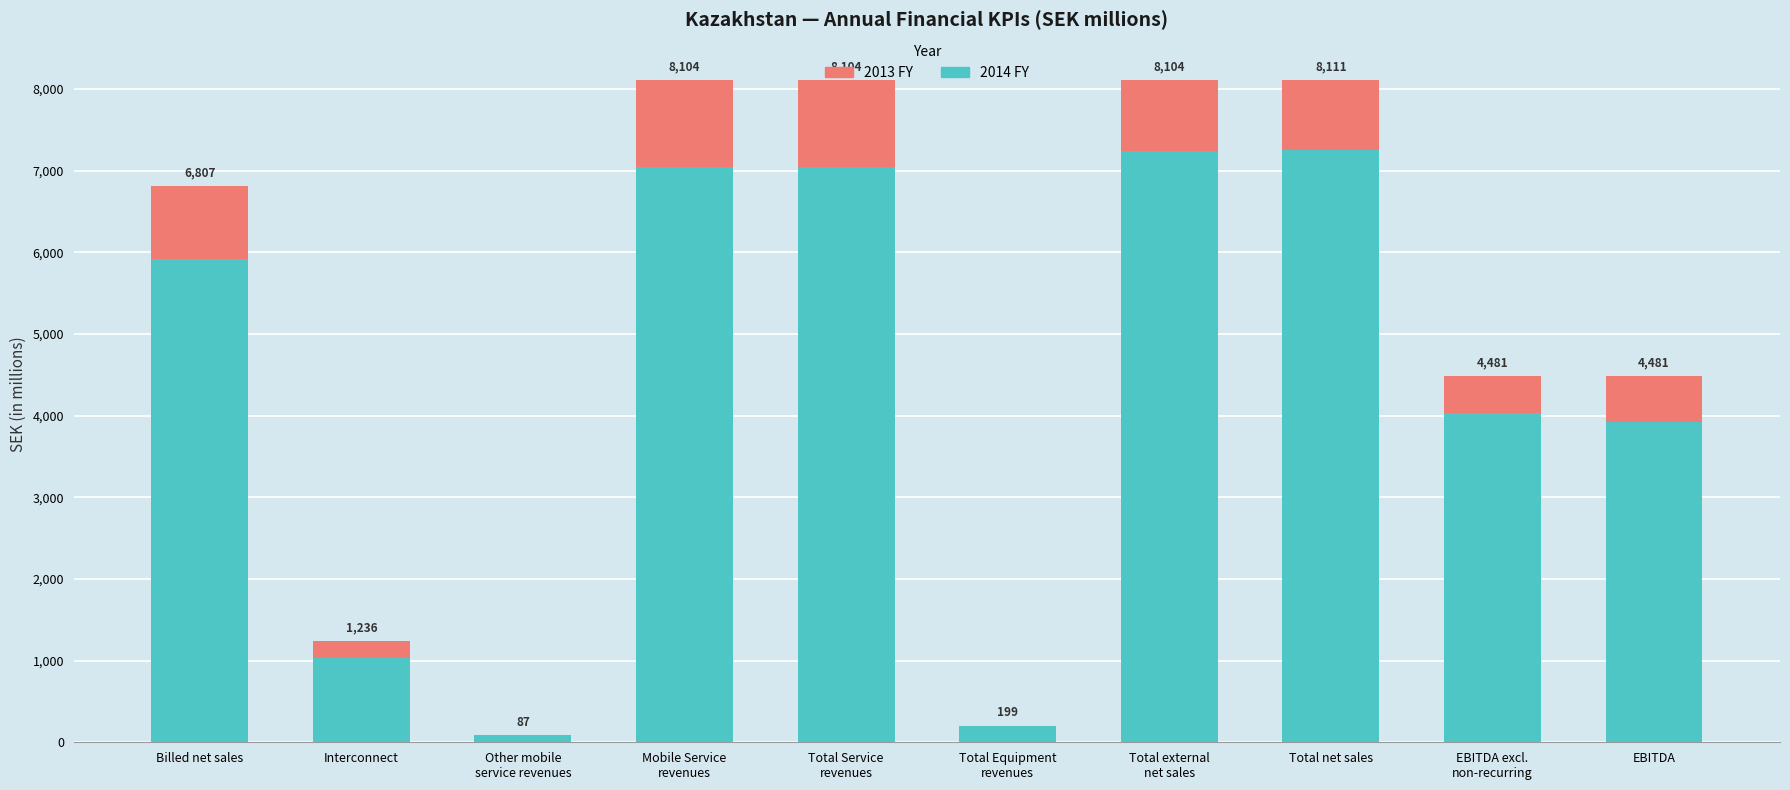

Where does the 2013 FY series first go above 861?

Billed net sales